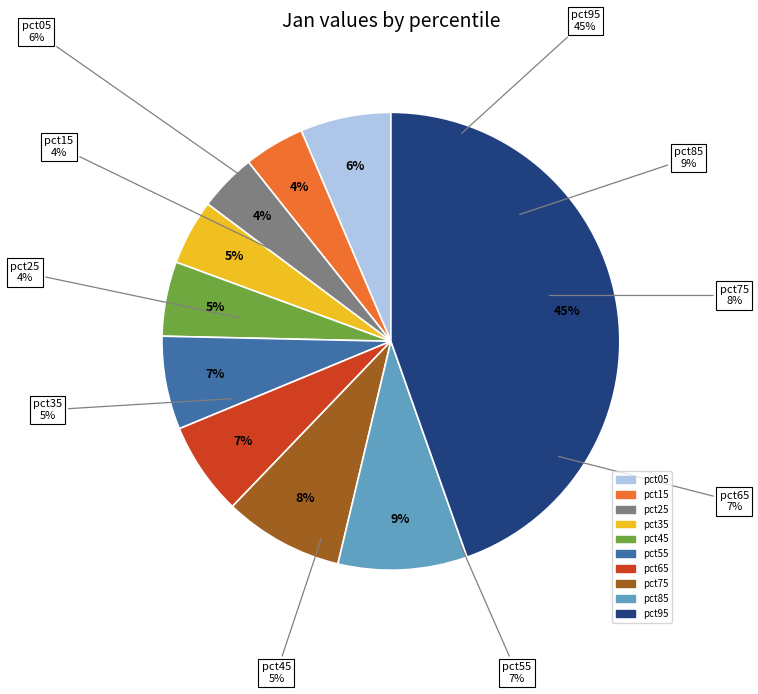

Which has a higher value, pct45 or pct05?

pct05